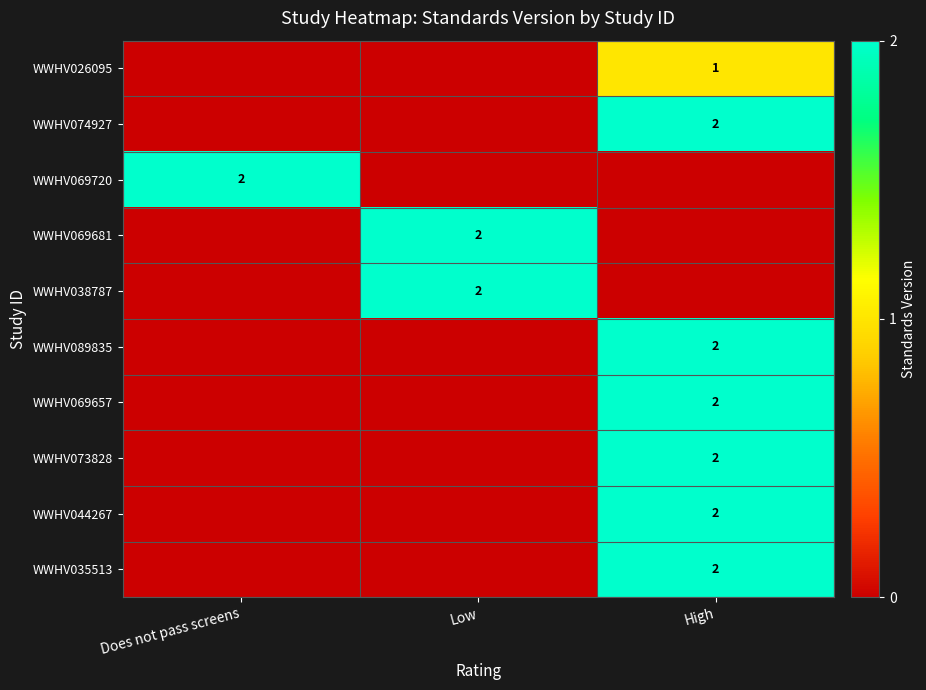

The value of WWHV069681 at Low is 2. True or false?

True